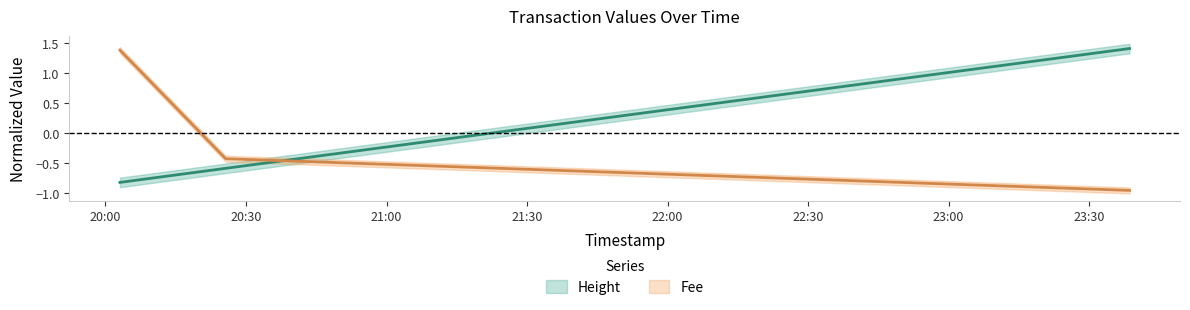

What is the difference between the maximum and minimum values in the Fee series?

2.3